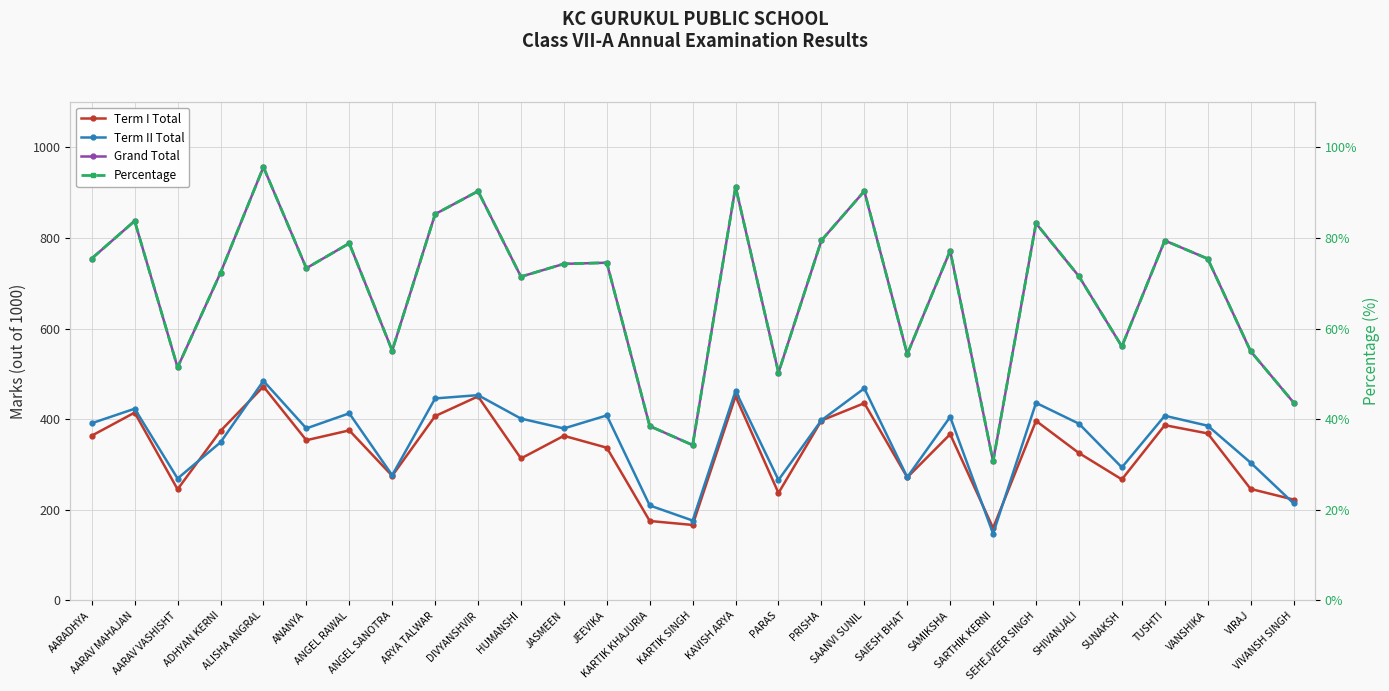

Which category has the lowest value across all series?

SARTHIK KERNI